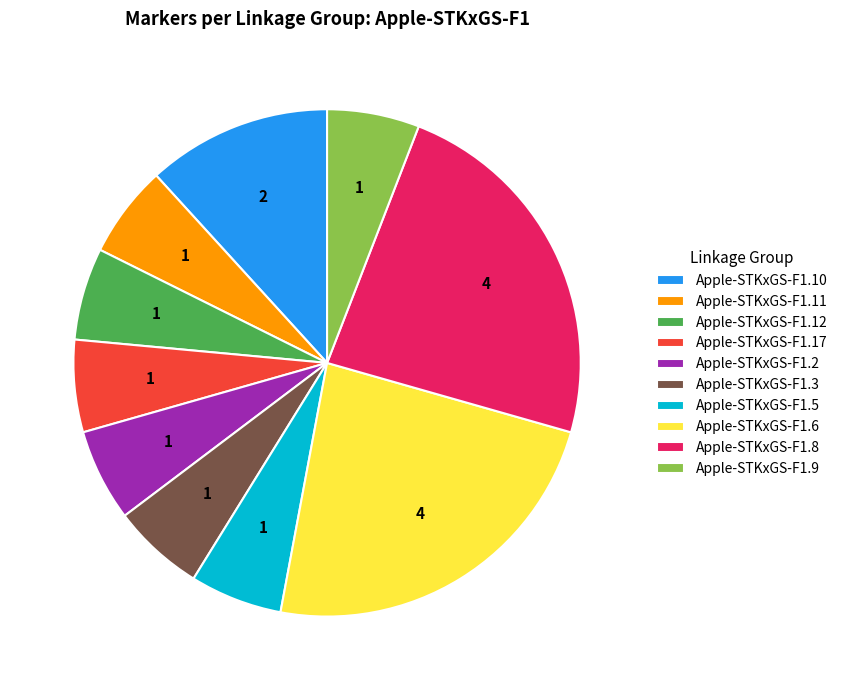

Is there any slice that represents more than half of the pie?

No